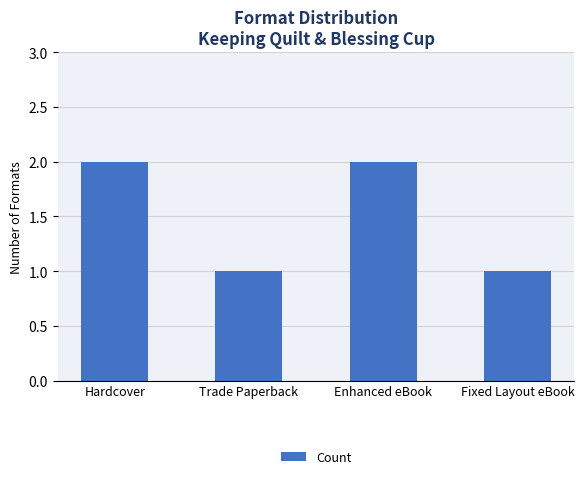

Approximately how many times larger is the value at Enhanced eBook compared to Fixed Layout eBook?

2.0